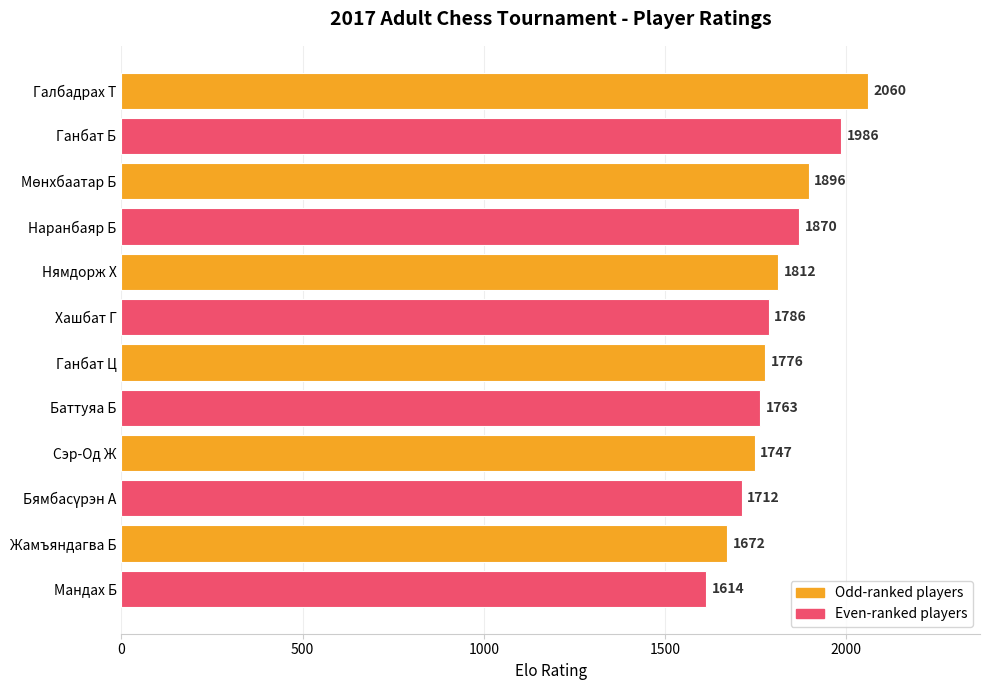

What is the difference between the values at Мандах Б and Галбадрах Т?

446